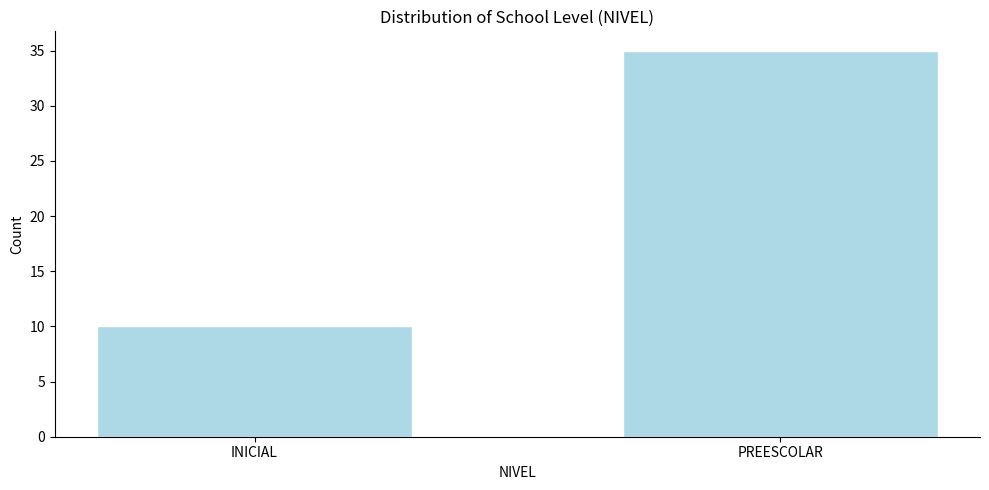

Reading left to right, what are all the values shown in this chart?

10	35